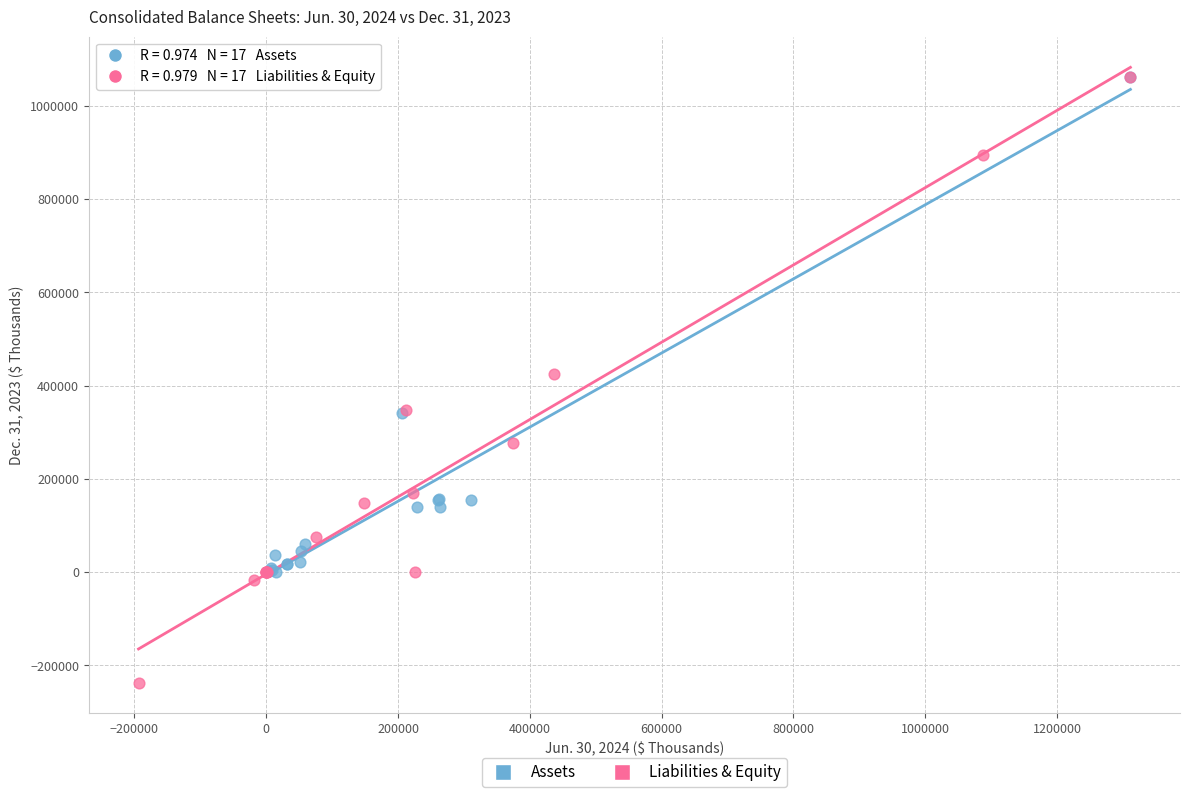

Which series contains the lowest Y value?

Liabilities & Equity